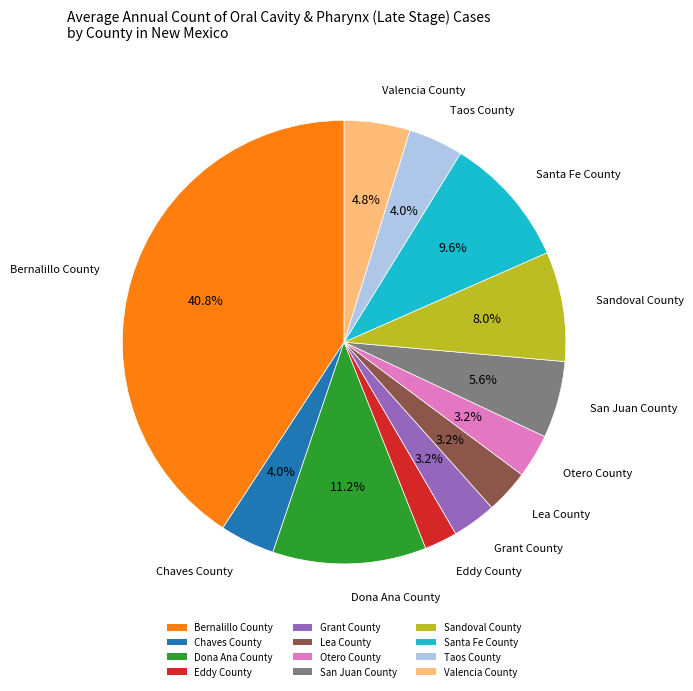

To the nearest percent, what percentage of the pie is Eddy County?

2%